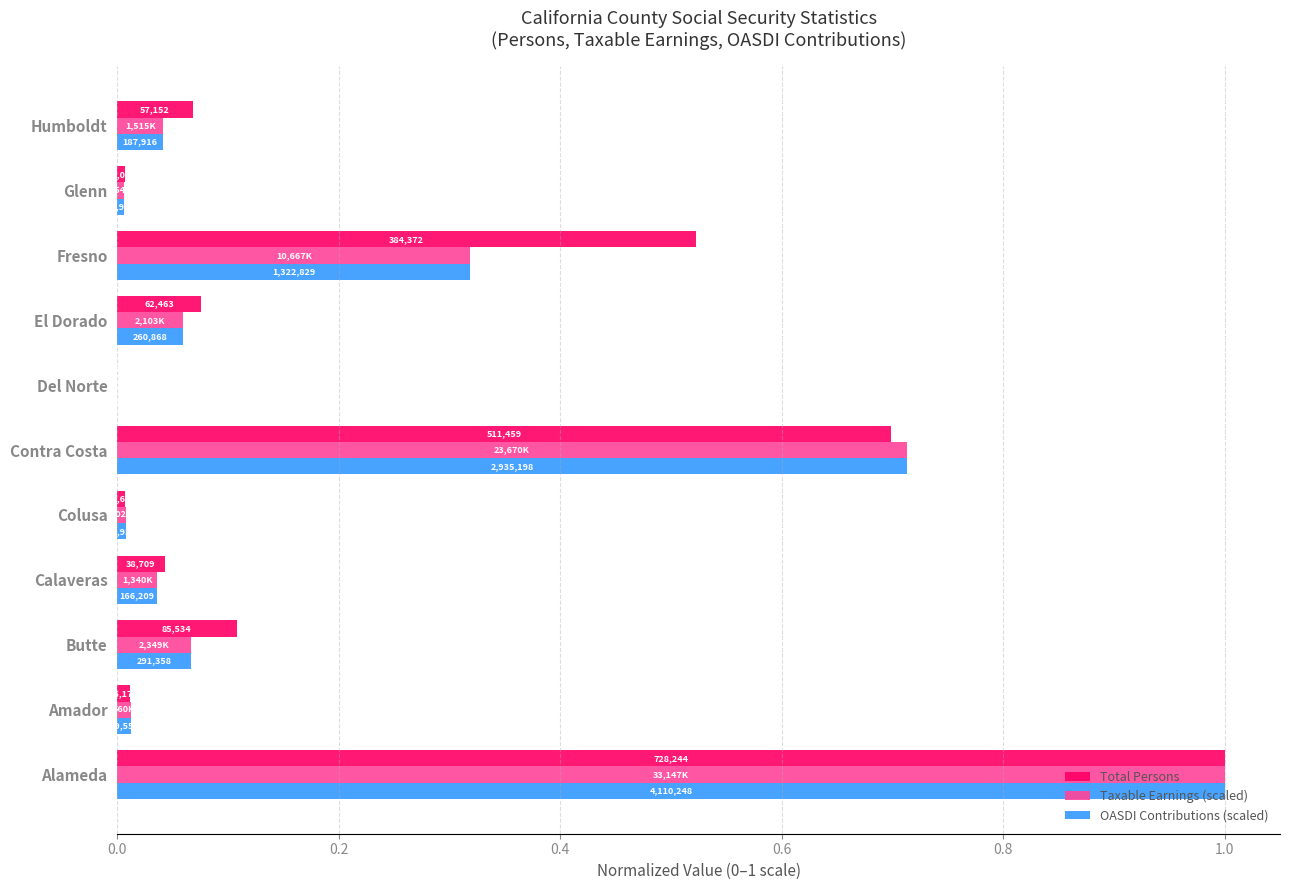

What is the maximum value shown in the chart?

1.0